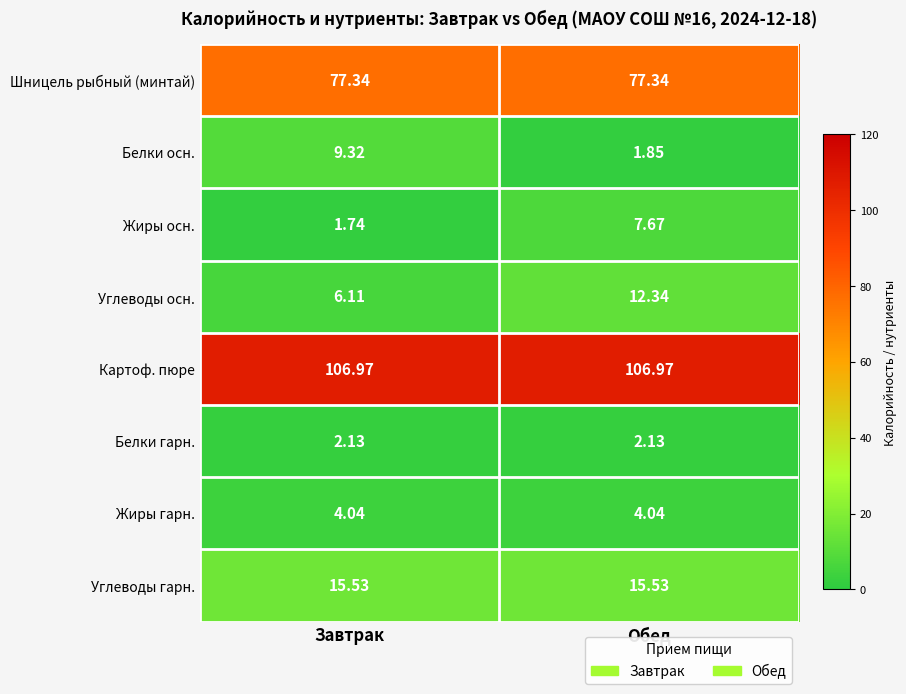

Rank the series by their maximum value, from lowest to highest.

Белки гарн., Жиры гарн., Жиры осн., Белки осн., Углеводы осн., Углеводы гарн., Шницель рыбный (минтай), Картоф. пюре